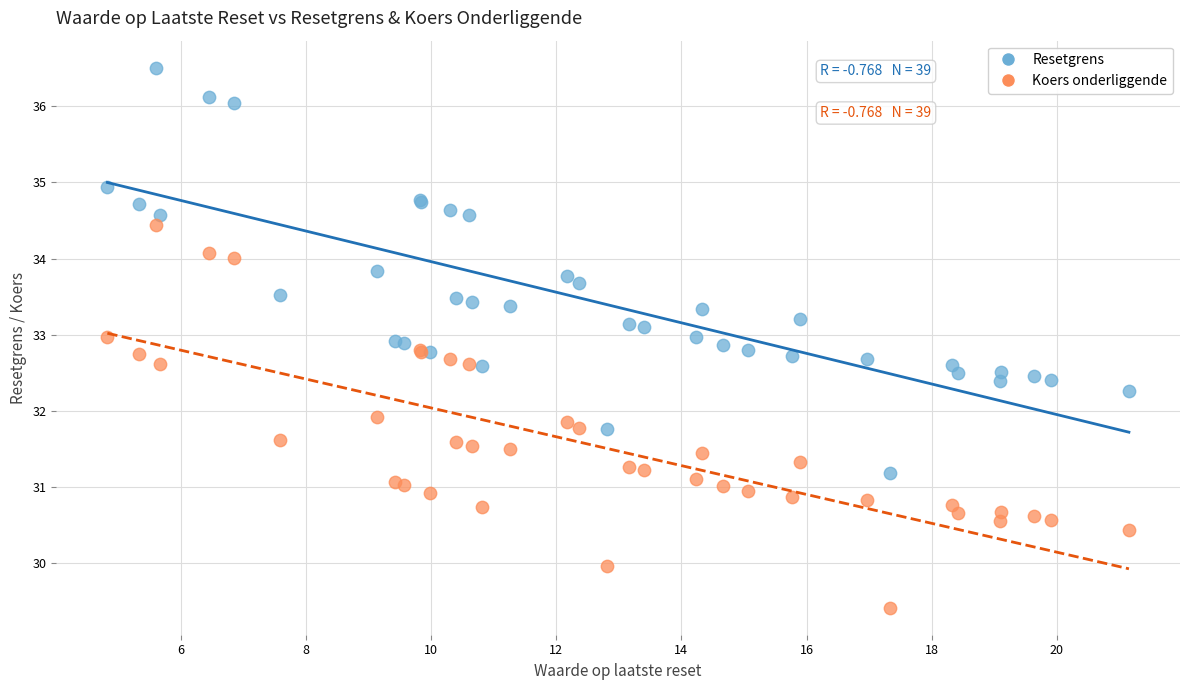

Which series reaches the maximum Y coordinate?

Resetgrens